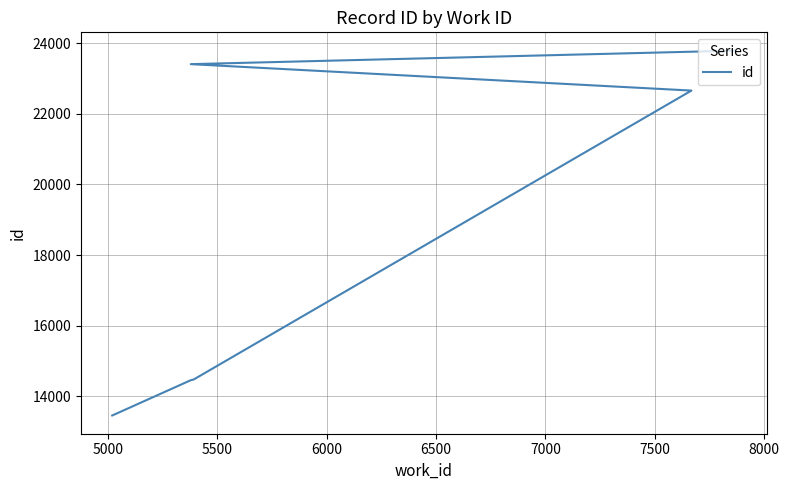

What is the value of the 4th point from the left?

14478